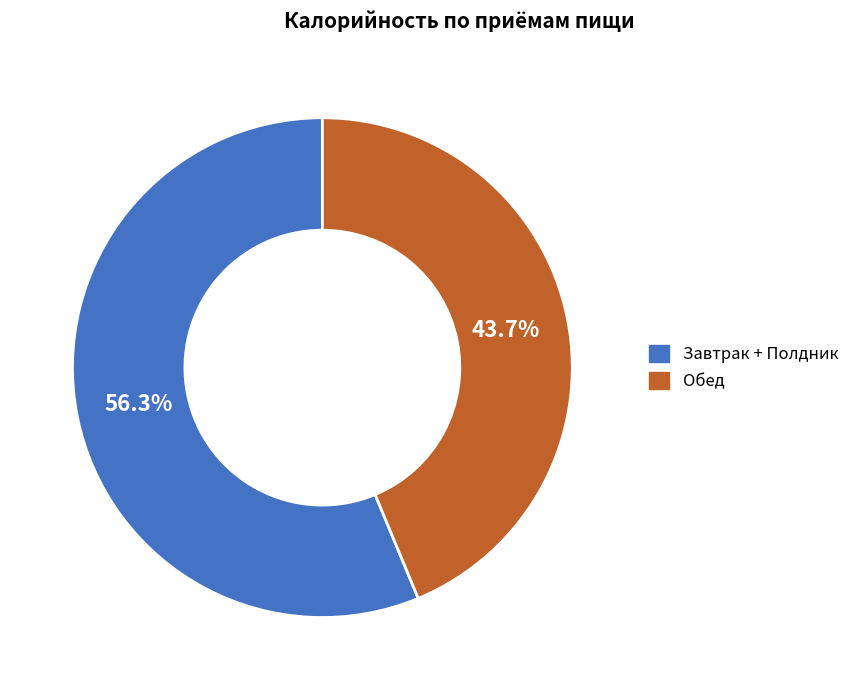

Is there a majority slice in this chart?

Yes